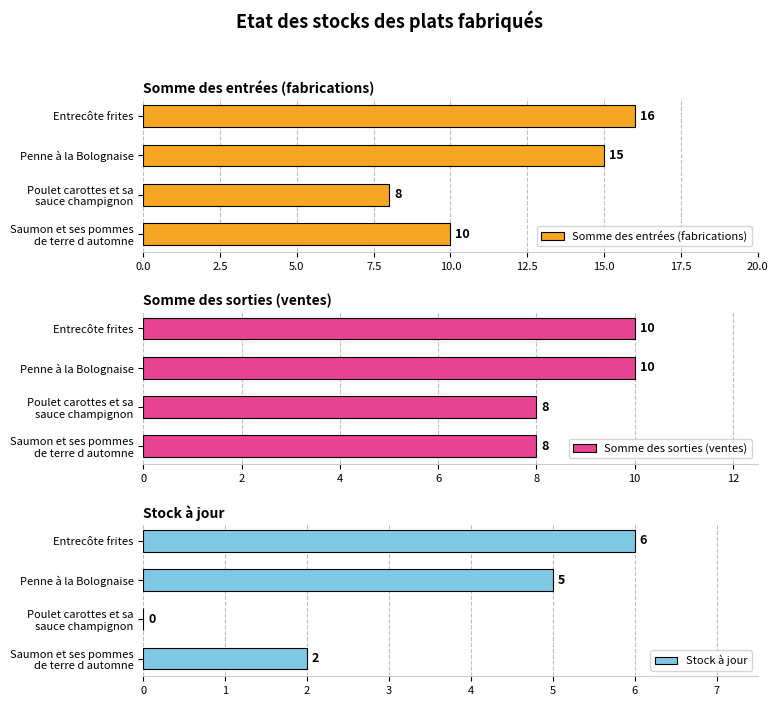

List the labels in order of Somme des entrées (fabrications) value, largest first.

Entrecôte frites, Penne à la Bolognaise, Saumon et ses pommes
de terre d automne, Poulet carottes et sa
sauce champignon